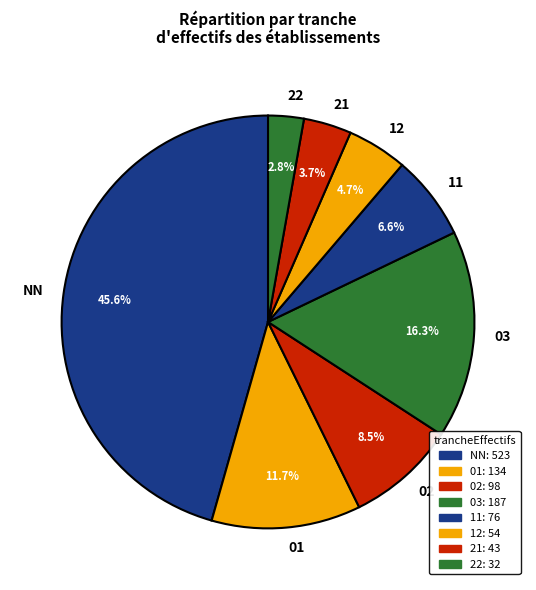

What is the largest slice in the pie chart?

NN